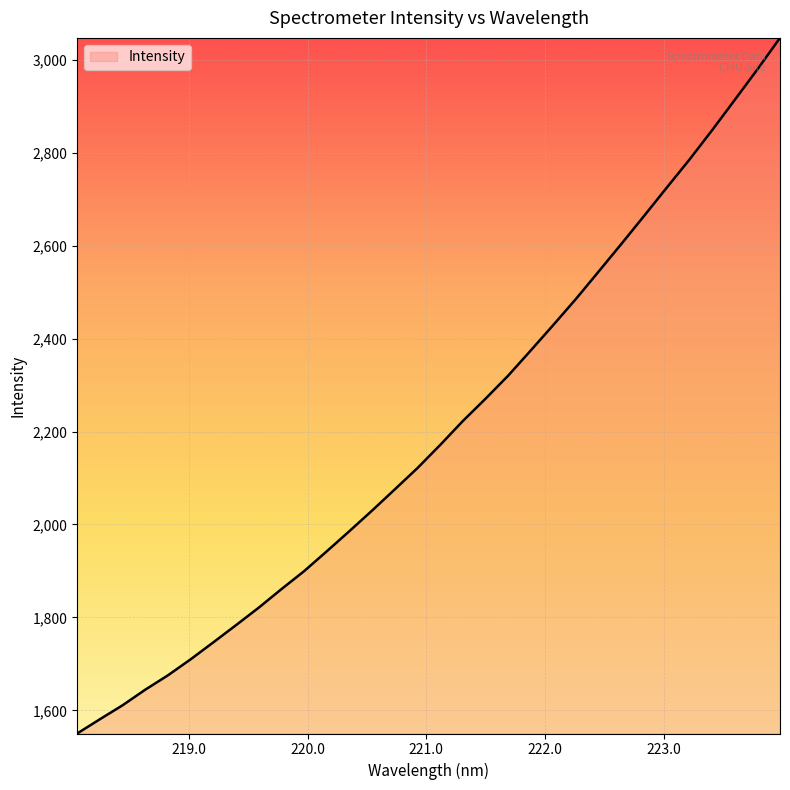

What is the maximum value shown in the chart?

3047.1